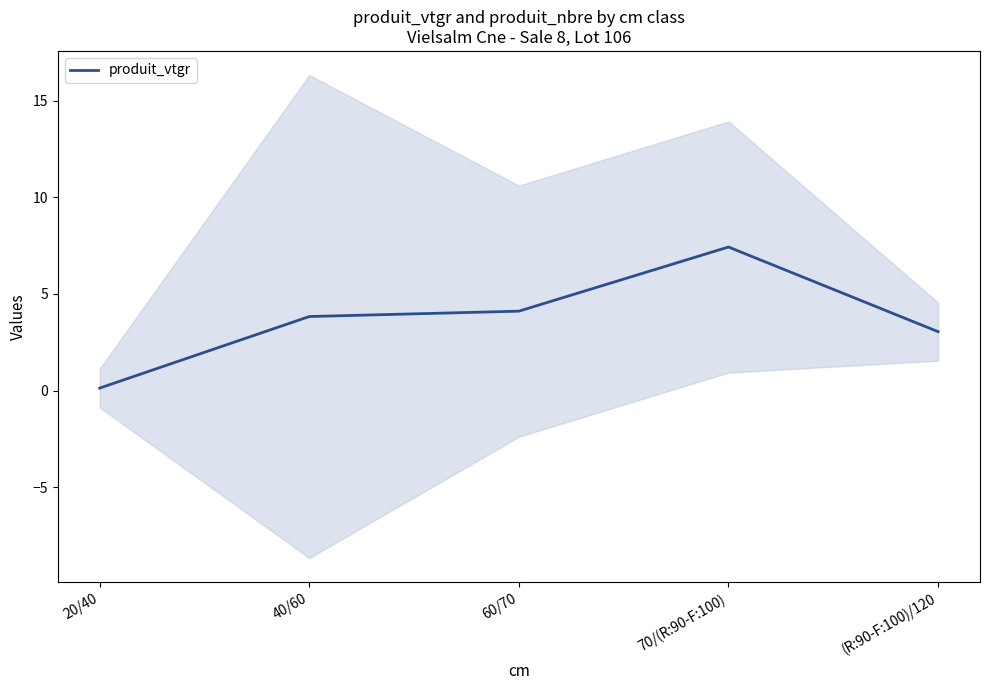

What is the change in value from 20/40 to 60/70?

+4.0